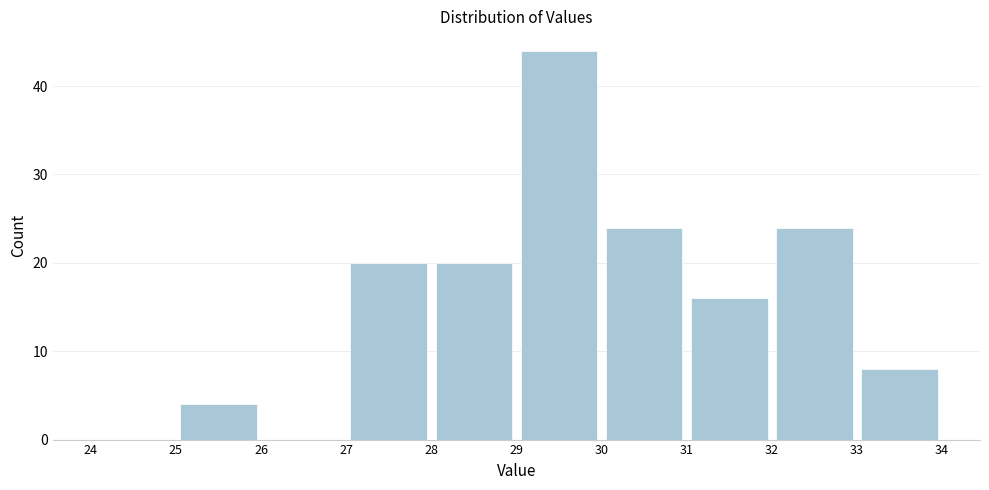

Reading left to right, transcribe this chart: for each bar, give the range it covers on the x-axis and its height. The values are not printed on the chart, so give them approximately, as read against the axis.

24 to 25: 0
25 to 26: 4
26 to 27: 0
27 to 28: 20
28 to 29: 20
29 to 30: 44
30 to 31: 24
31 to 32: 16
32 to 33: 24
33 to 34: 8